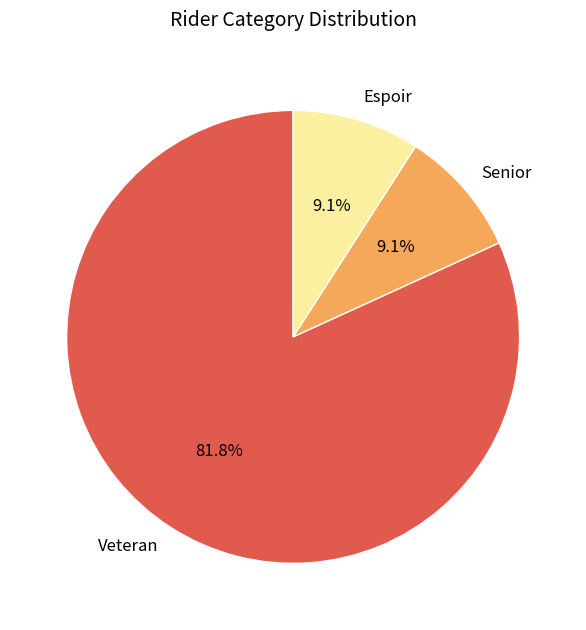

Approximately how many times larger is the value at Veteran compared to Senior?

9.0